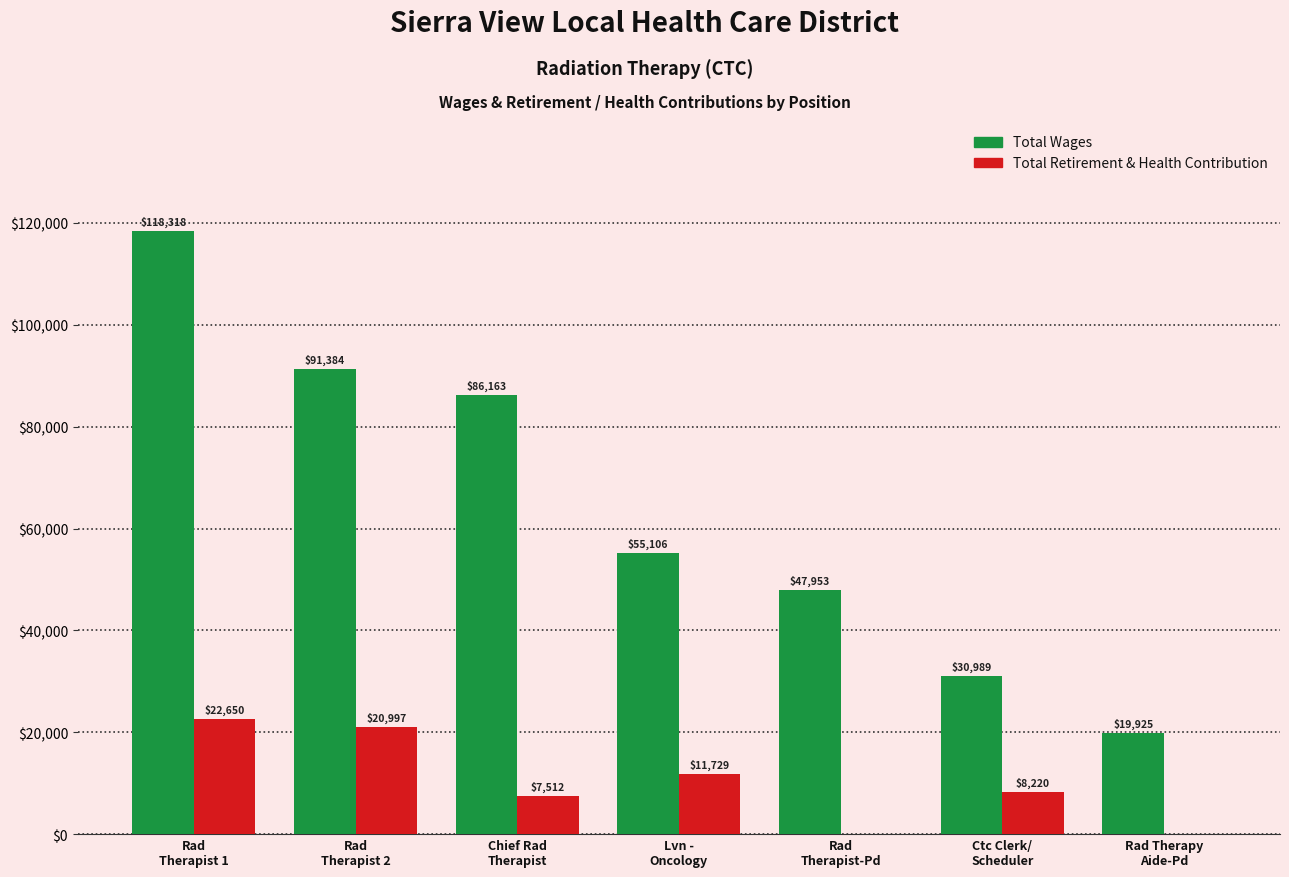

Which series has the largest total across all categories?

Total Wages